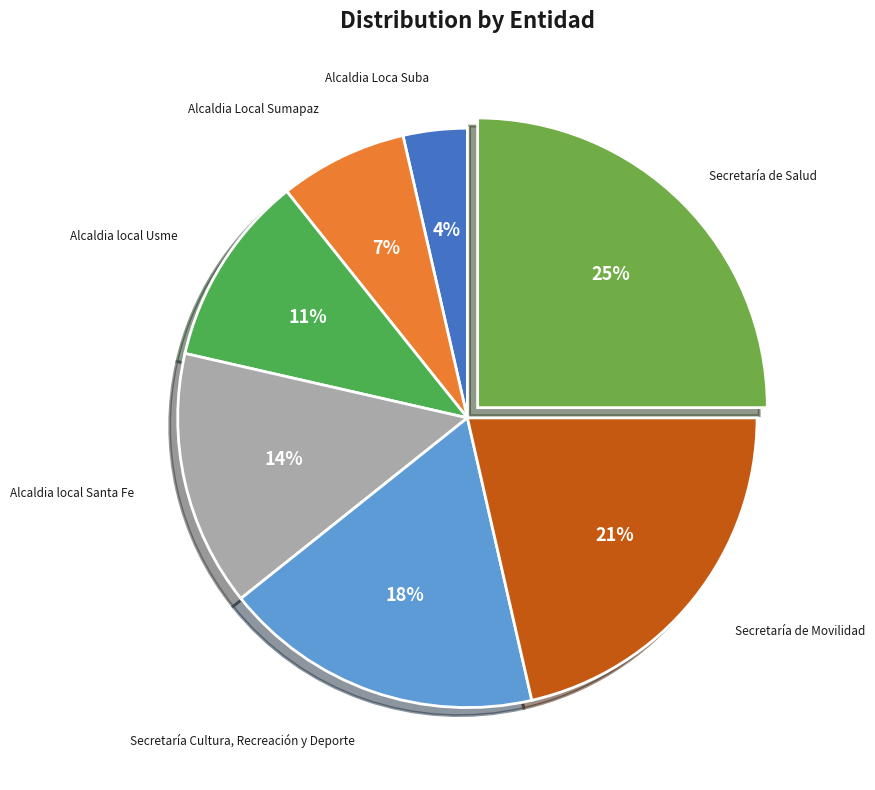

Which slice is the smallest?

Alcaldia Loca Suba